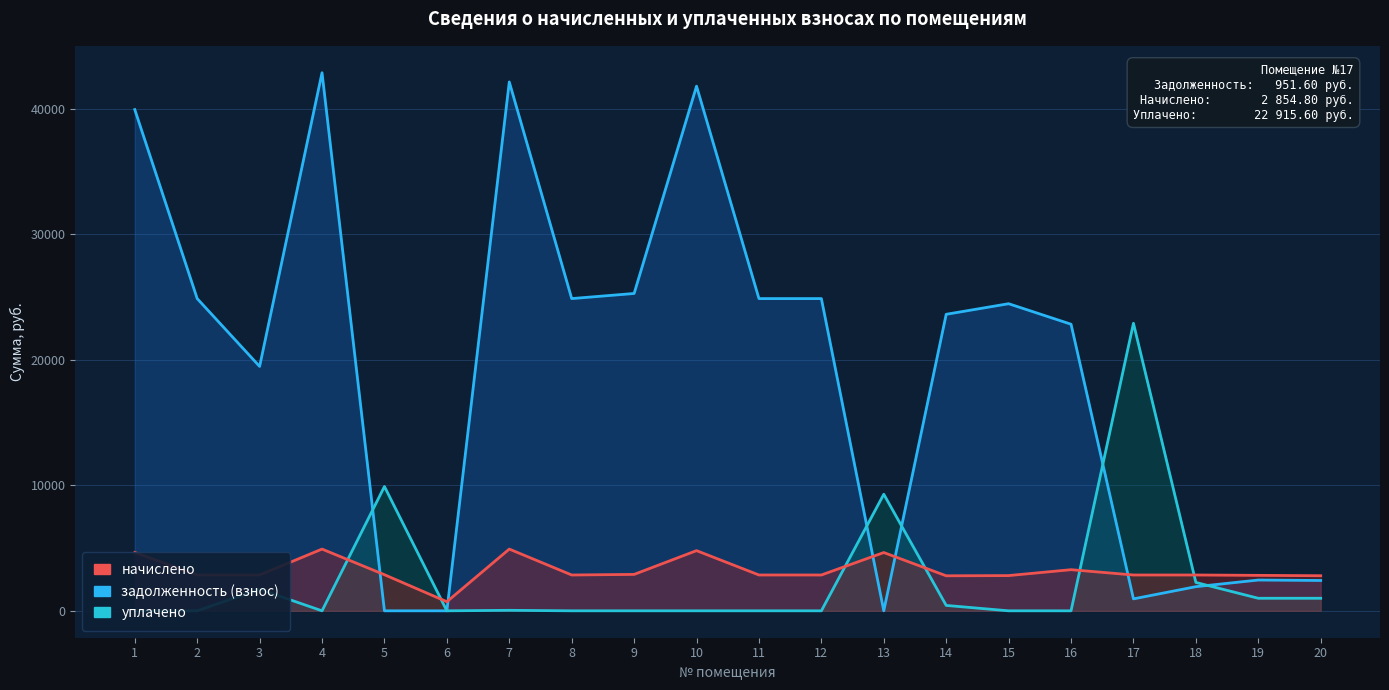

True or false: задолженность (взнос) has a value of 24882.2 at 8.

True